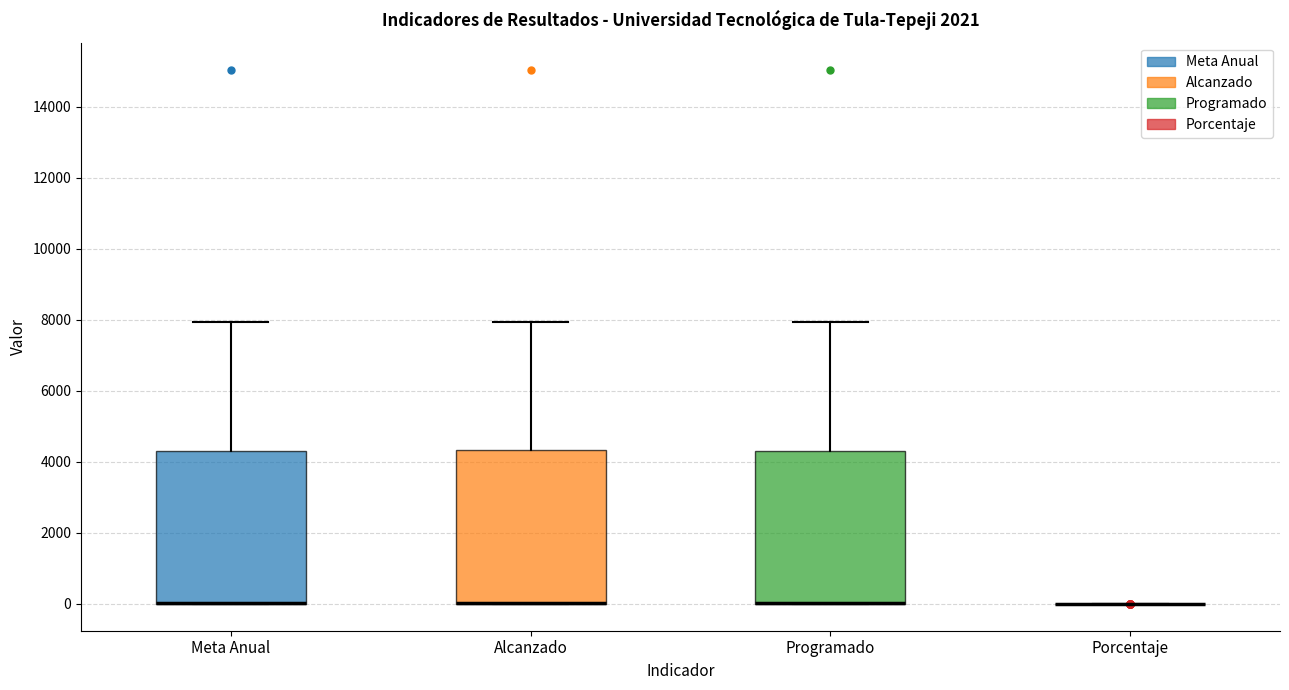

Reading left to right, read every box against the y-axis: the position of its median line, the range the box covers, and the ends of its whiskers. The values are not printed on the chart, so give them approximately, as read against the axis.

Meta Anual: median 0 (drawn on the box's lower edge), box 0 to 4400, whiskers 0 to 8000
Alcanzado: median 0 (drawn on the box's lower edge), box 0 to 4400, whiskers 0 to 8000
Programado: median 0 (drawn on the box's lower edge), box 0 to 4400, whiskers 0 to 8000
Porcentaje: box collapsed to a line at 0, whiskers 0 to 0